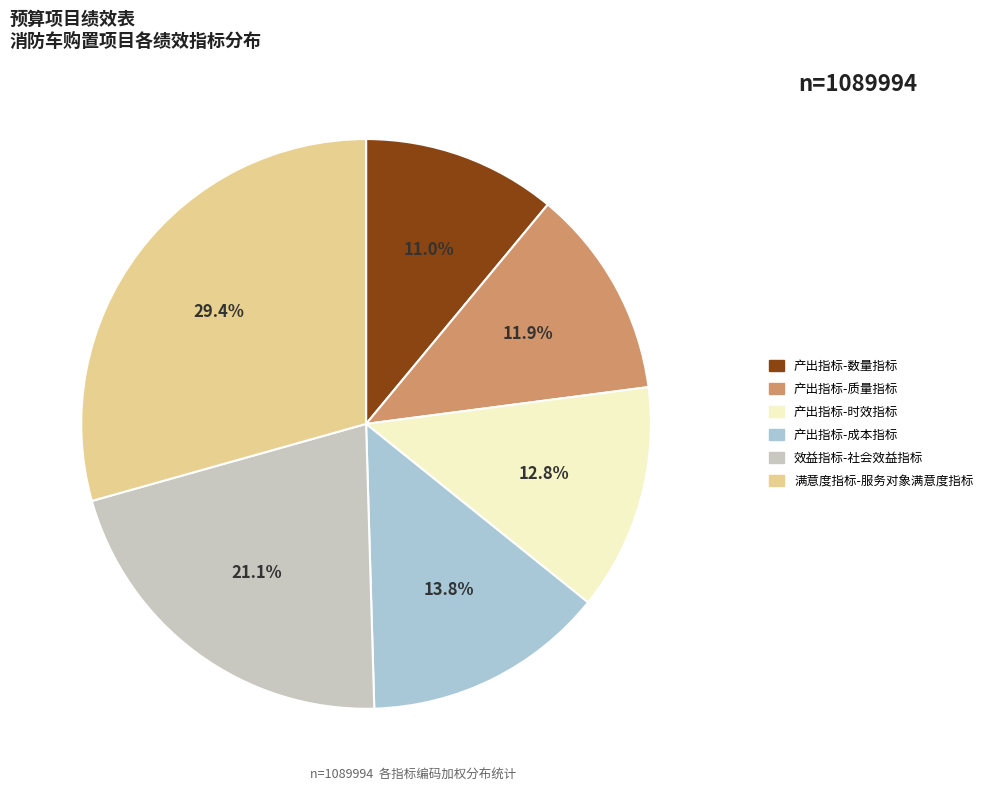

Is it true that 满意度指标-服务对象满意度指标 is 29% of the pie?

True